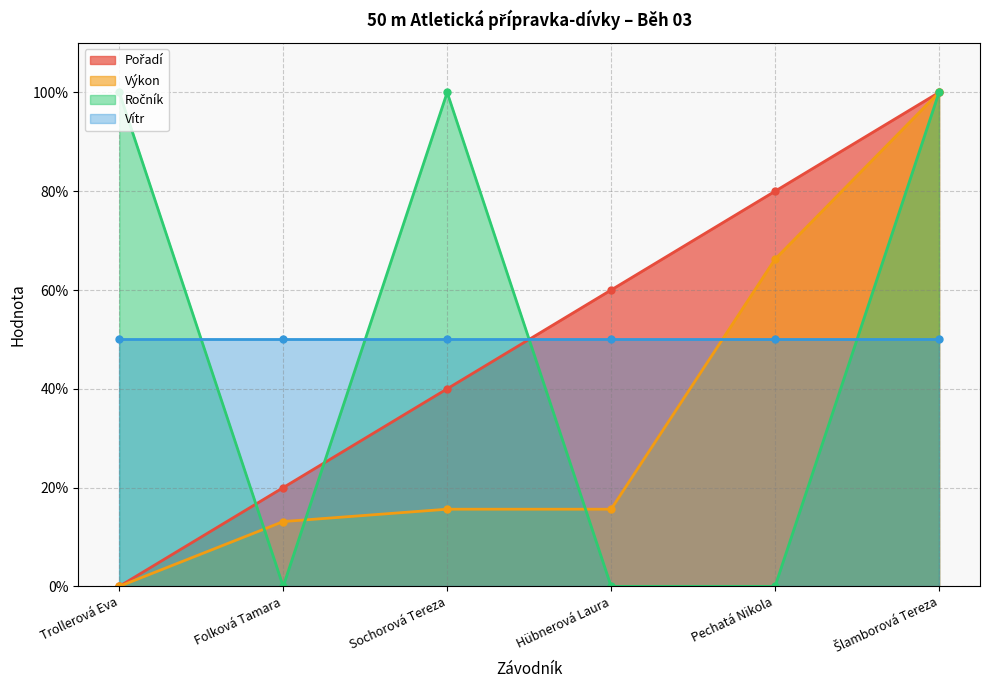

How many intersections are there between Ročník and Výkon?

3